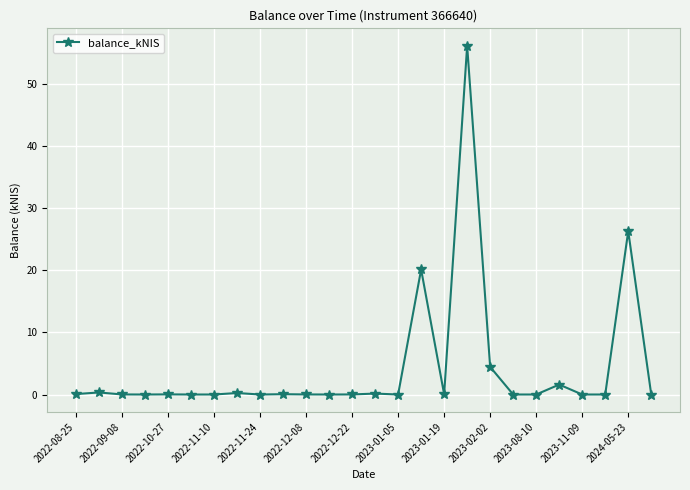

What is the difference between the second highest and minimum values?

26.3